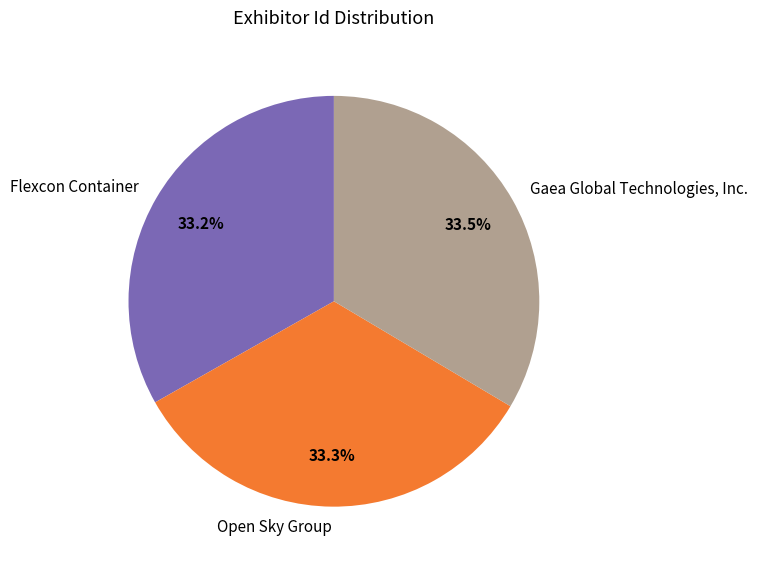

Does Gaea Global Technologies, Inc. represent more than half of the total?

No